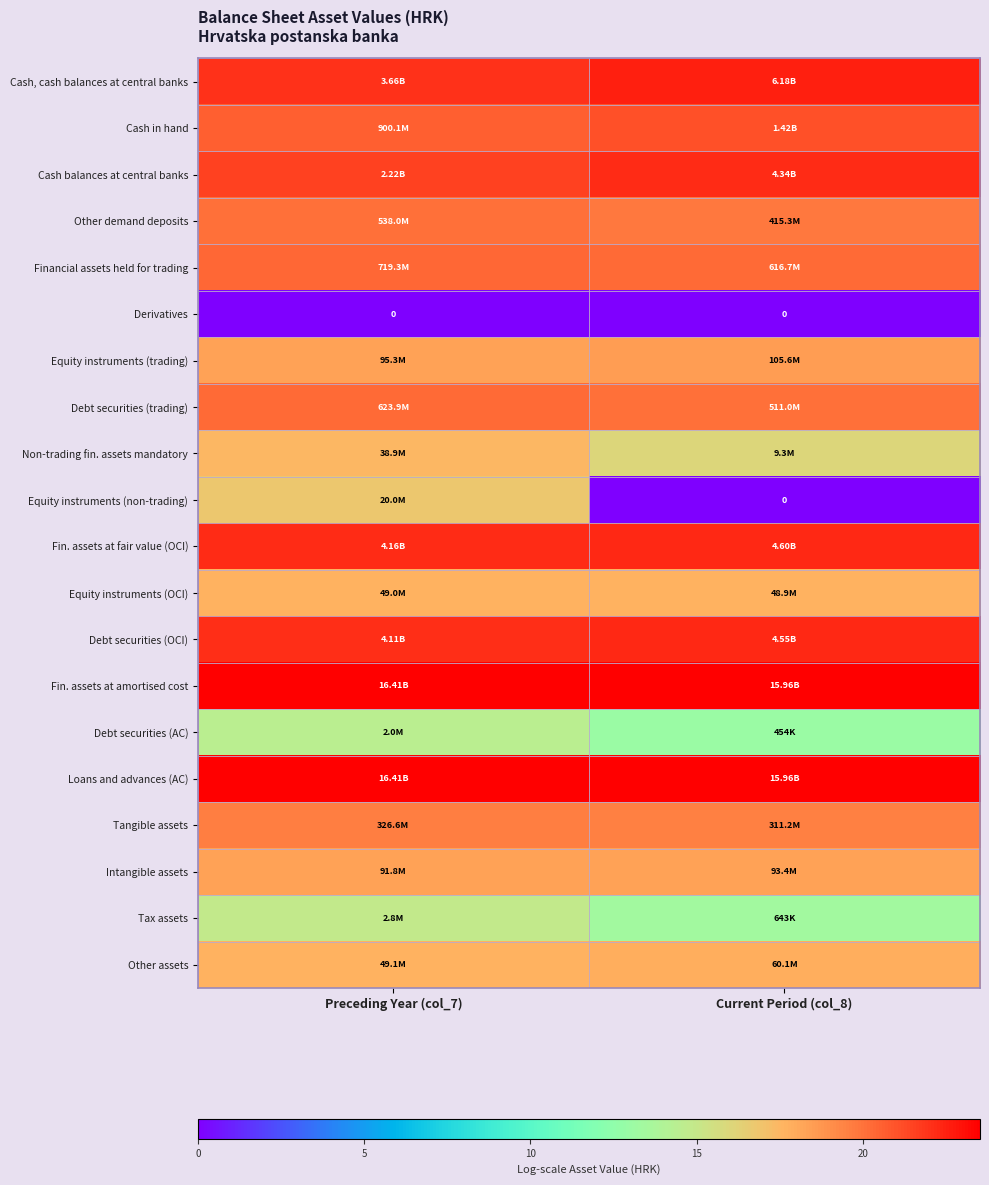

The Intangible assets series shows 18.3 at Preceding Year (col_7). True or false?

True